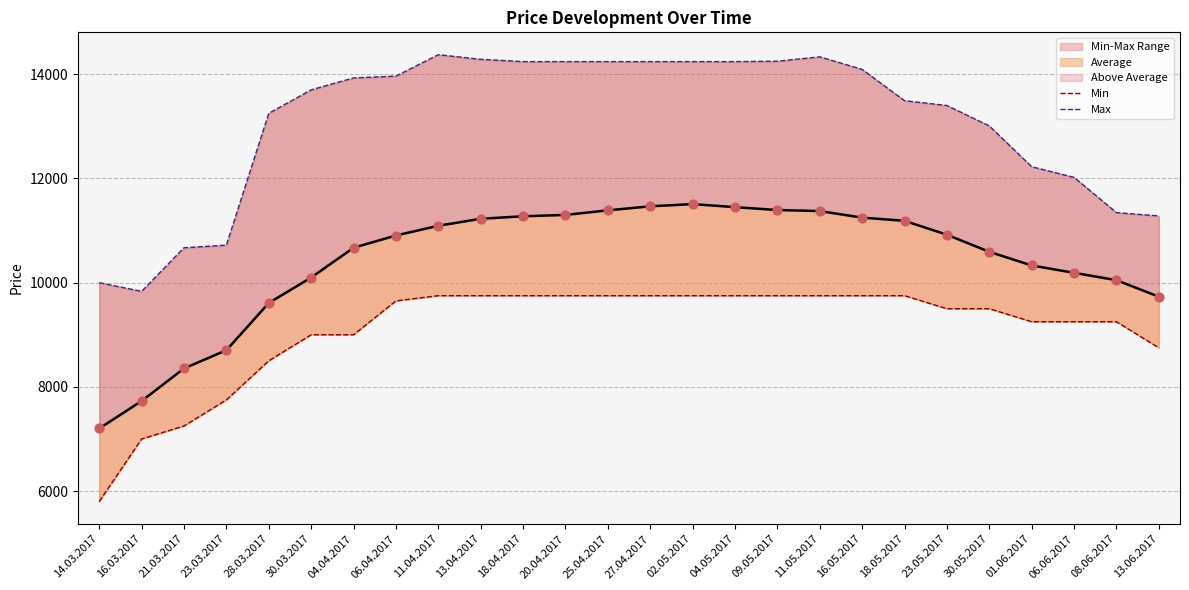

What is the total value across all series at 30.03.2017?

32798